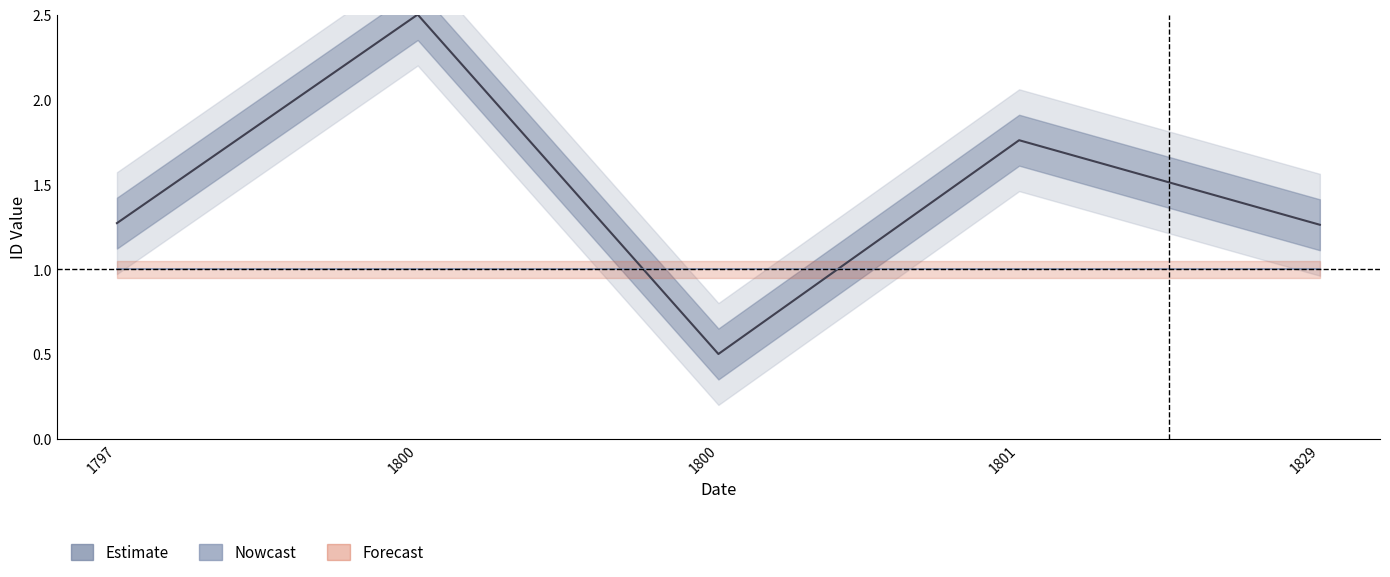

At which label does Title Id first exceed 1?

1797